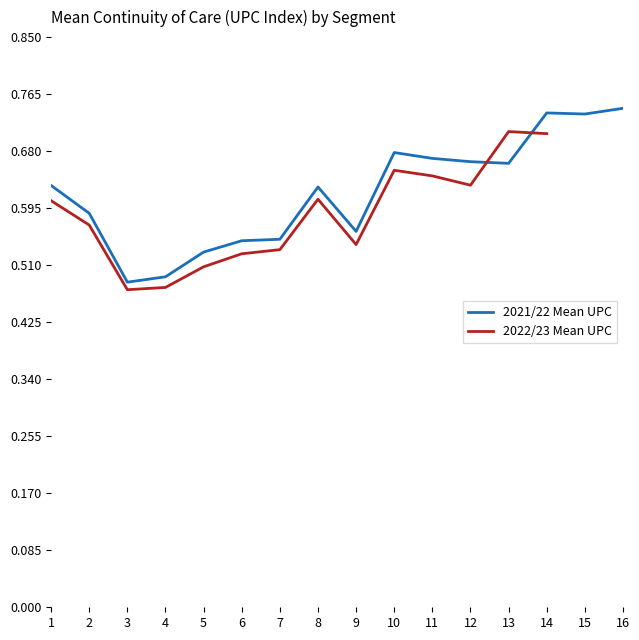

Read the 2022/23 Mean UPC value at 4.

0.5